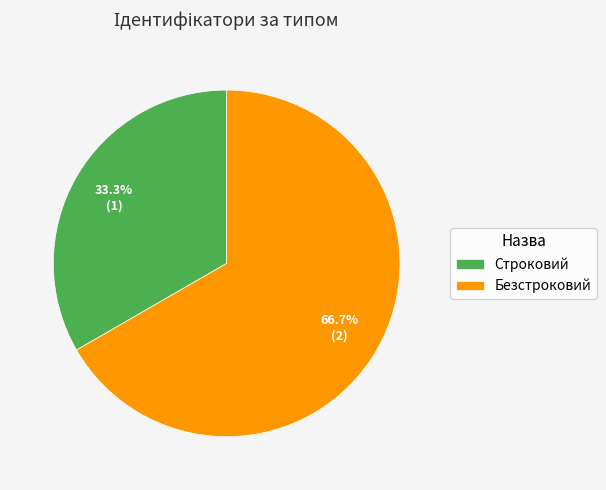

What percentage is the Безстроковий slice, to the nearest percent?

67%